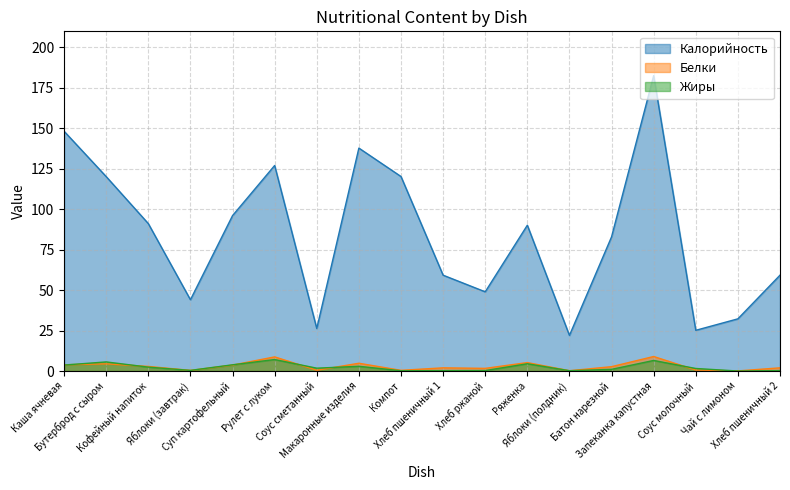

How many data points does each series have?

18